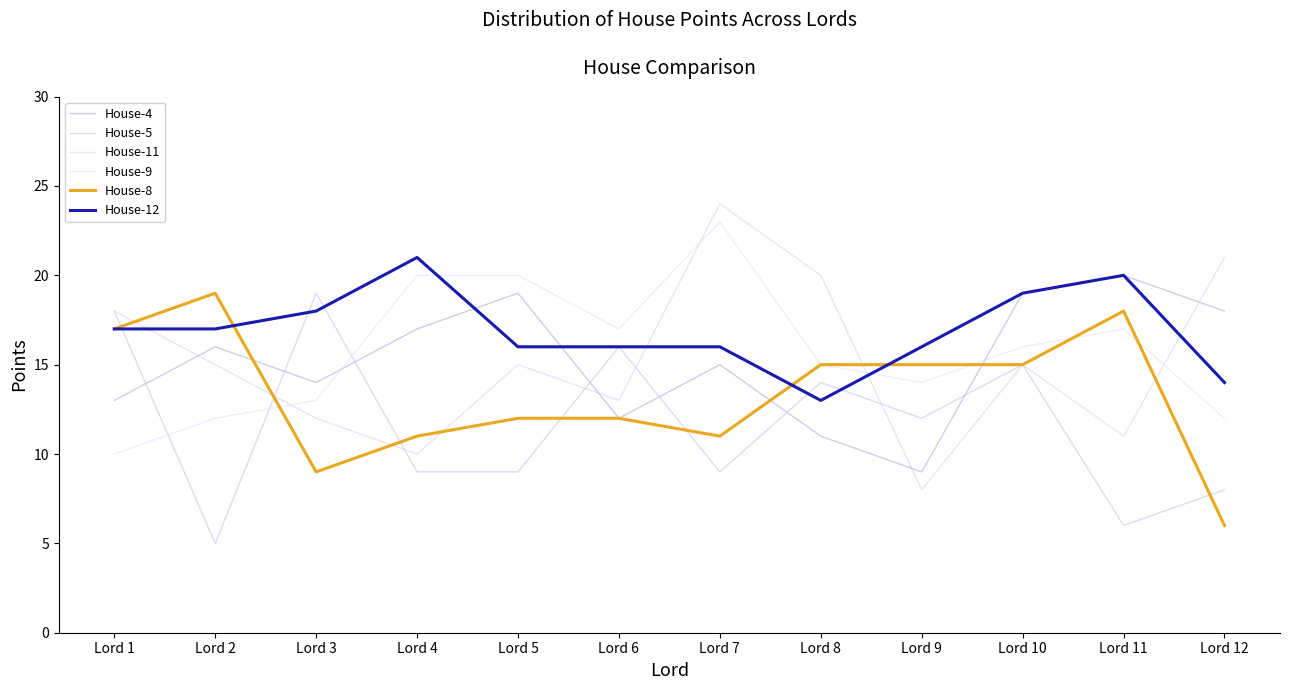

At which label does House-11 first exceed 15?

Lord 1